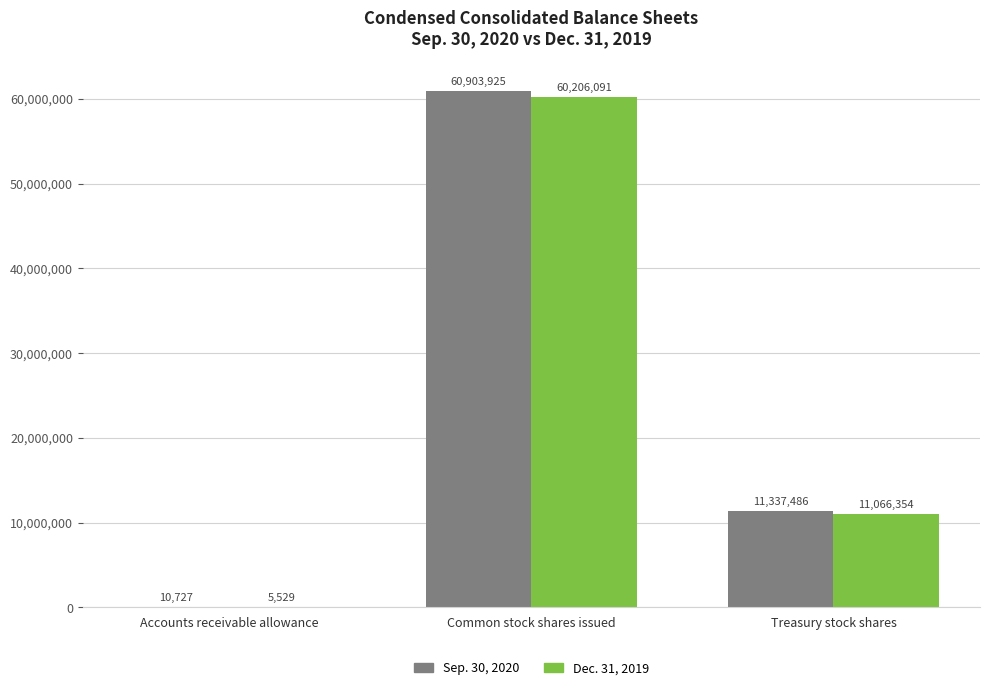

What is the sum of the Sep. 30, 2020 values at Common stock shares issued and Treasury stock shares?

72241411